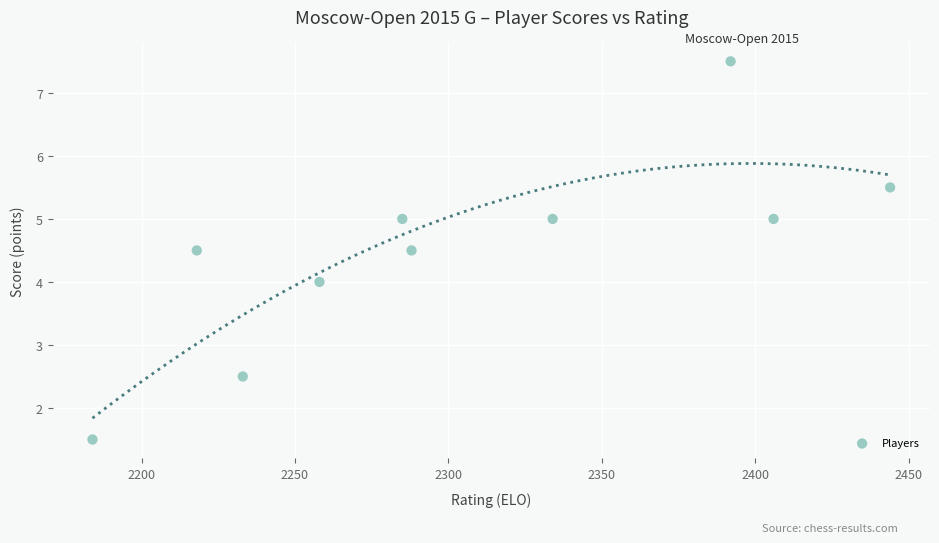

What is the average Y value?

4.5